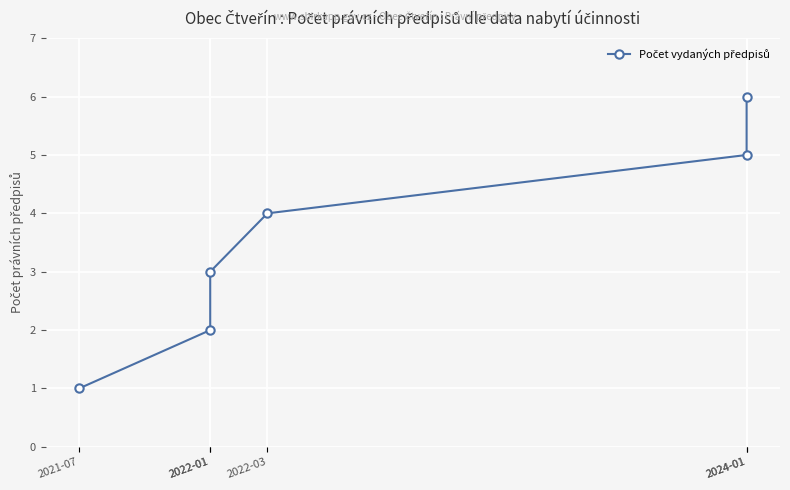

List the labels in order of value, largest first.

2024-01, 2024-01, 2022-03, 2022-01, 2022-01, 2021-07